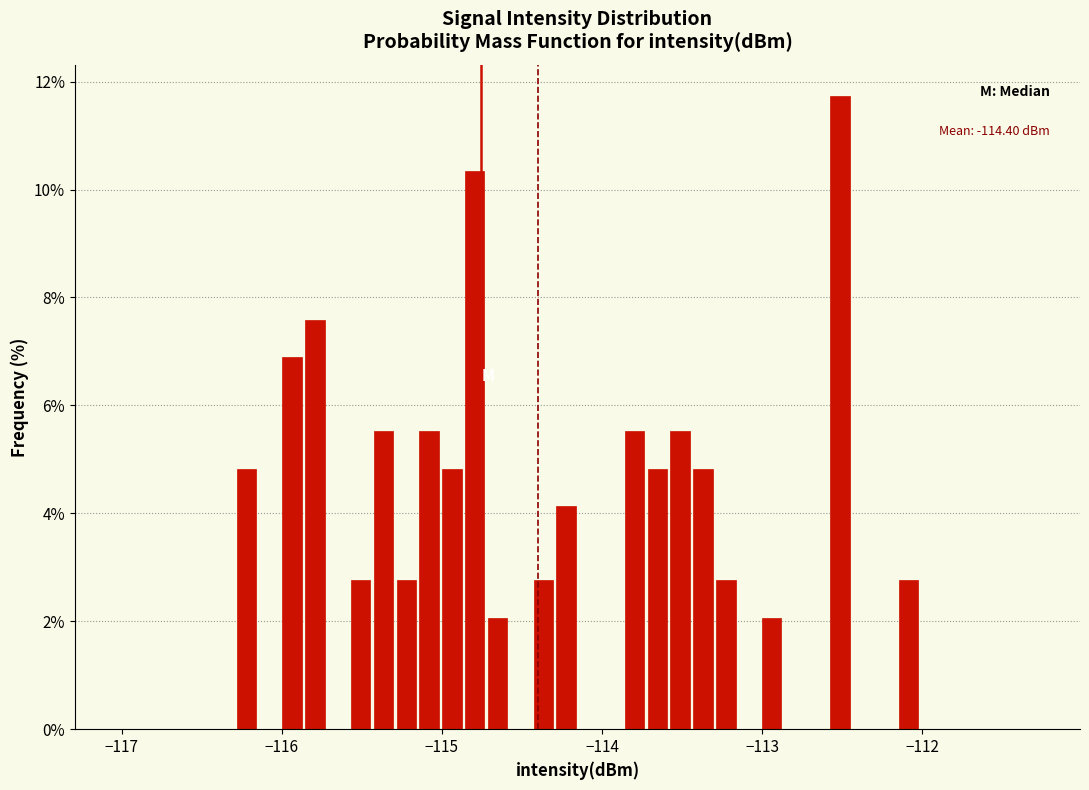

Around what value on the x-axis is the tallest bar? Give the approximate position of its centre, as read against the axis.

-112.5